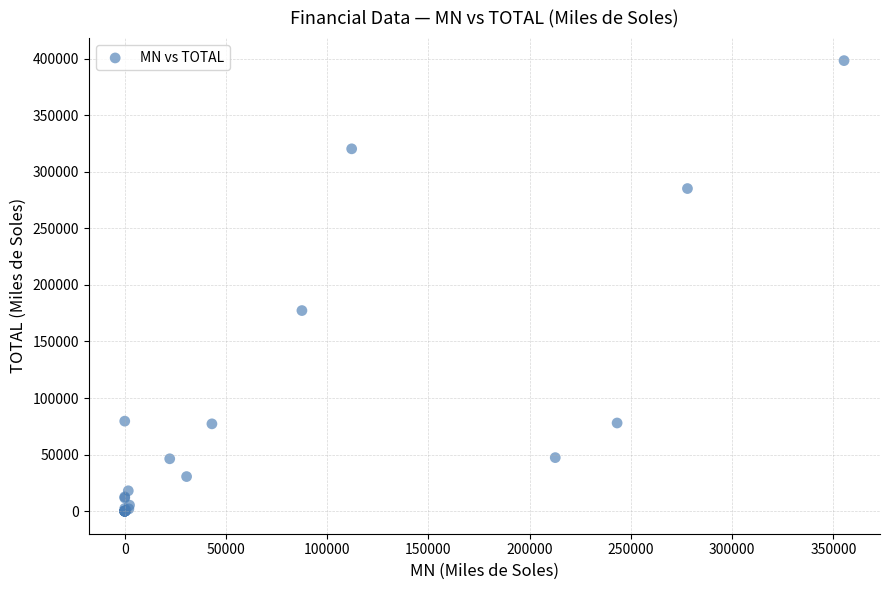

What Y value in the scatter plot is closest to 199130?

177336.2